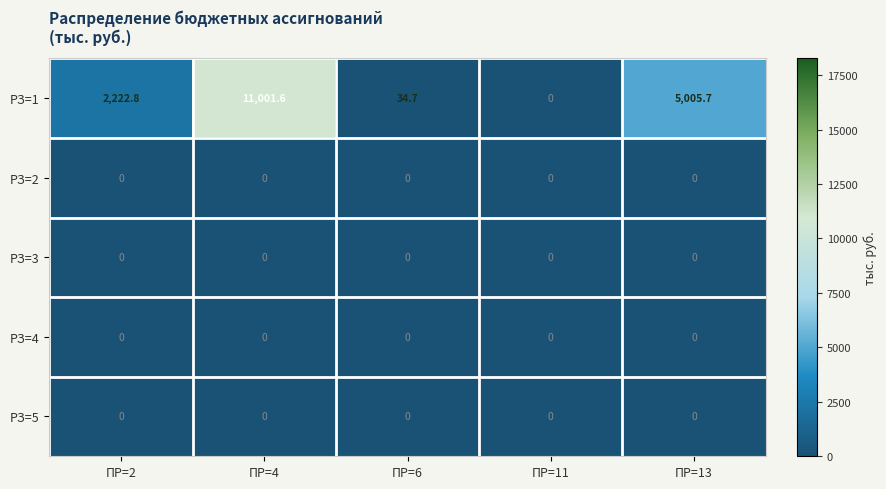

Between ПР=2 and ПР=11, which series saw the biggest shift?

РЗ=1